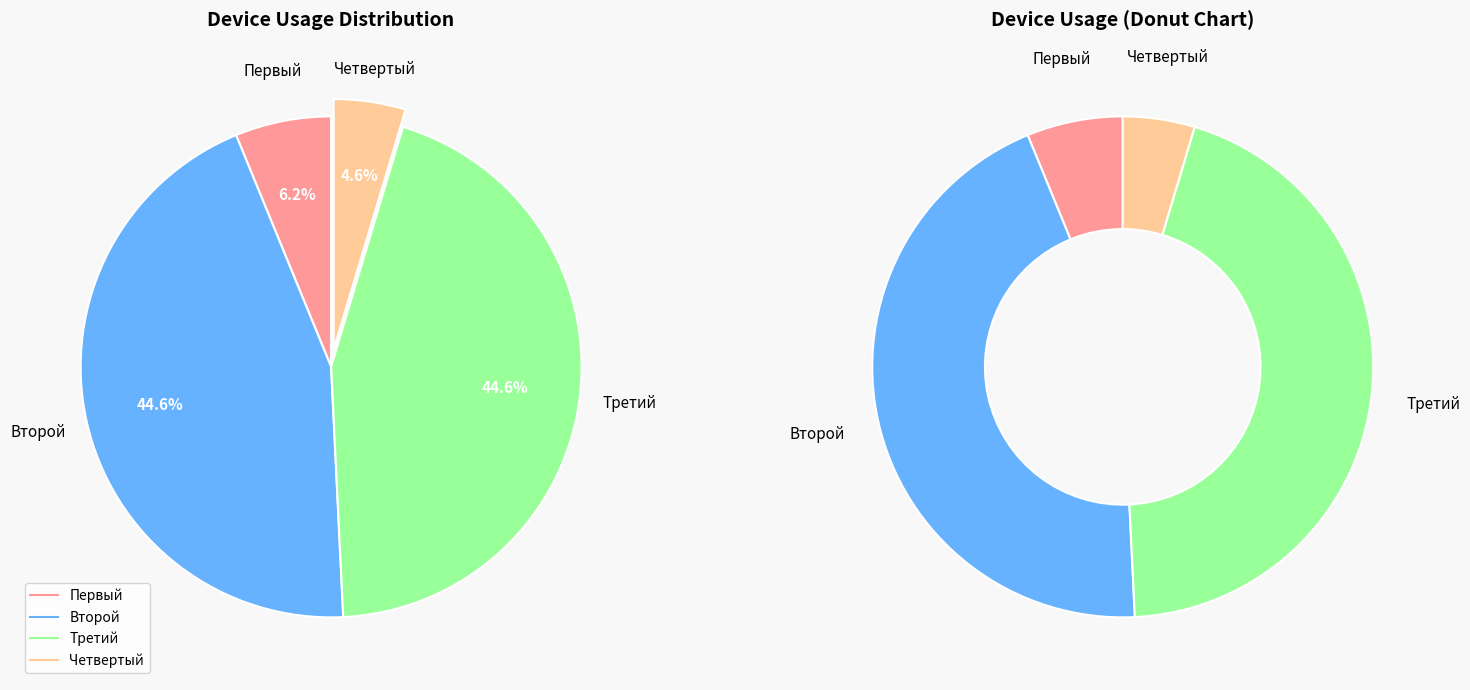

How many segments does this pie chart have?

4